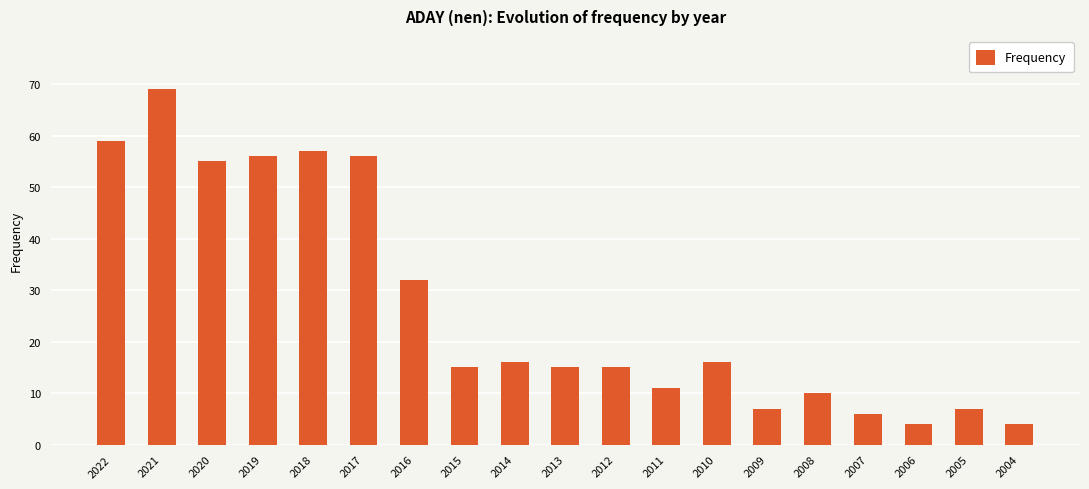

What is the minimum value shown in the chart?

4